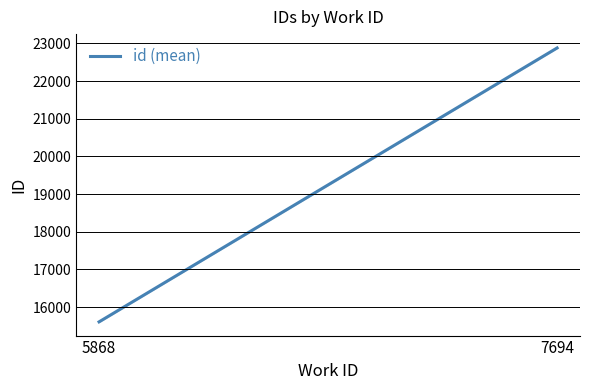

What is the sum of all values?

38485.0